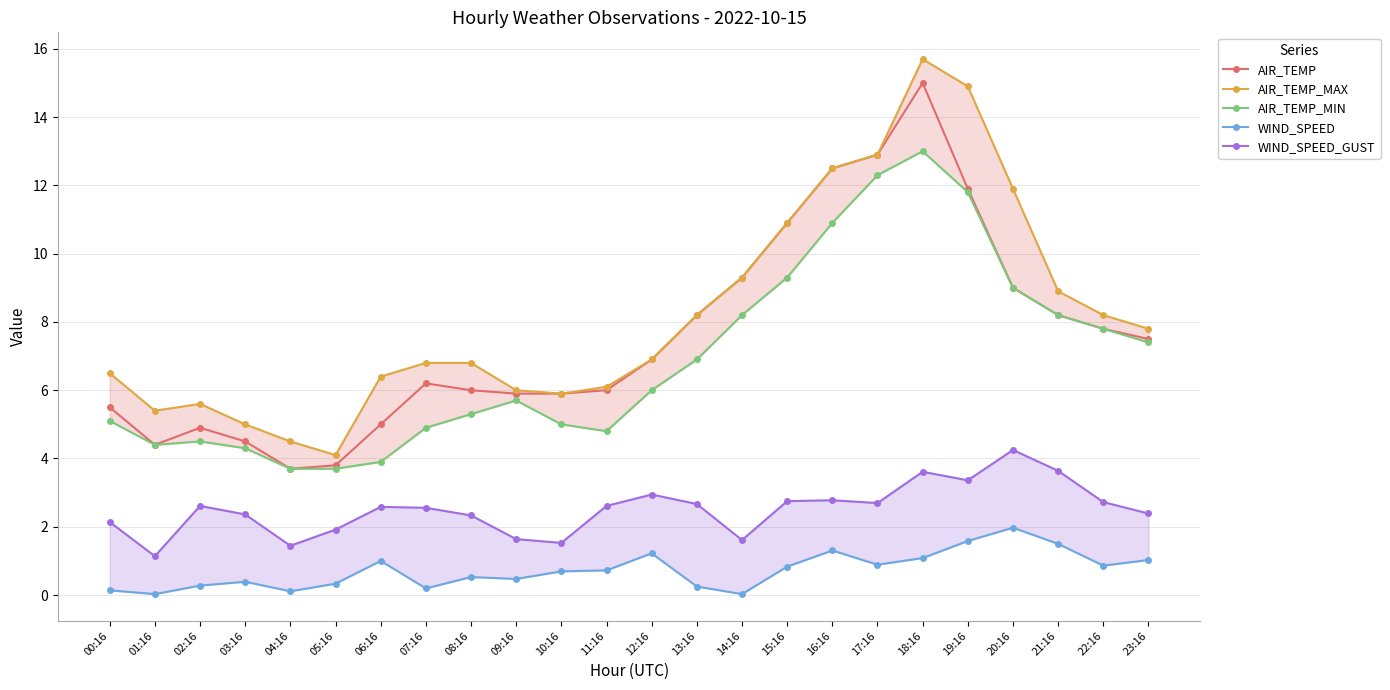

What is the sum of the AIR_TEMP_MAX values at 00:16 and 19:16?

21.4